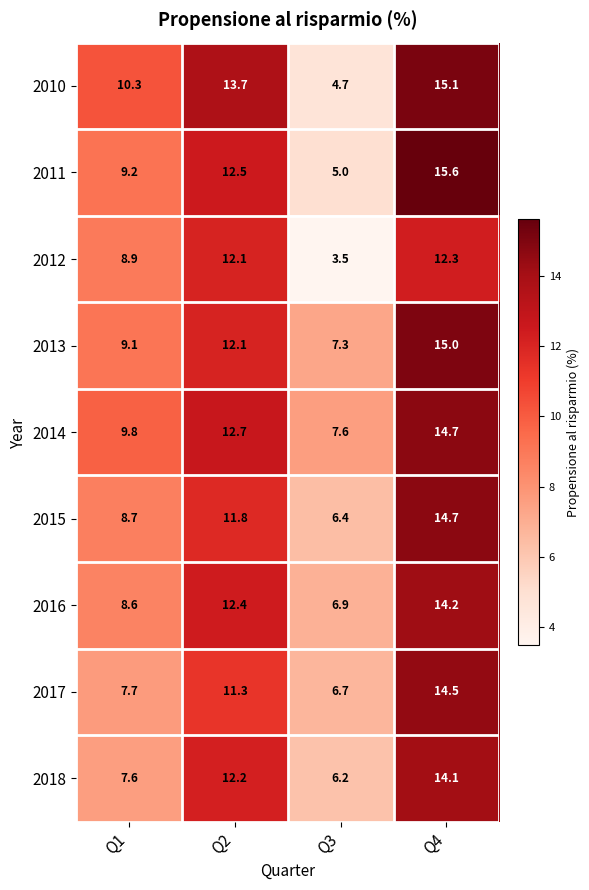

Which series has the largest total across all categories?

2014